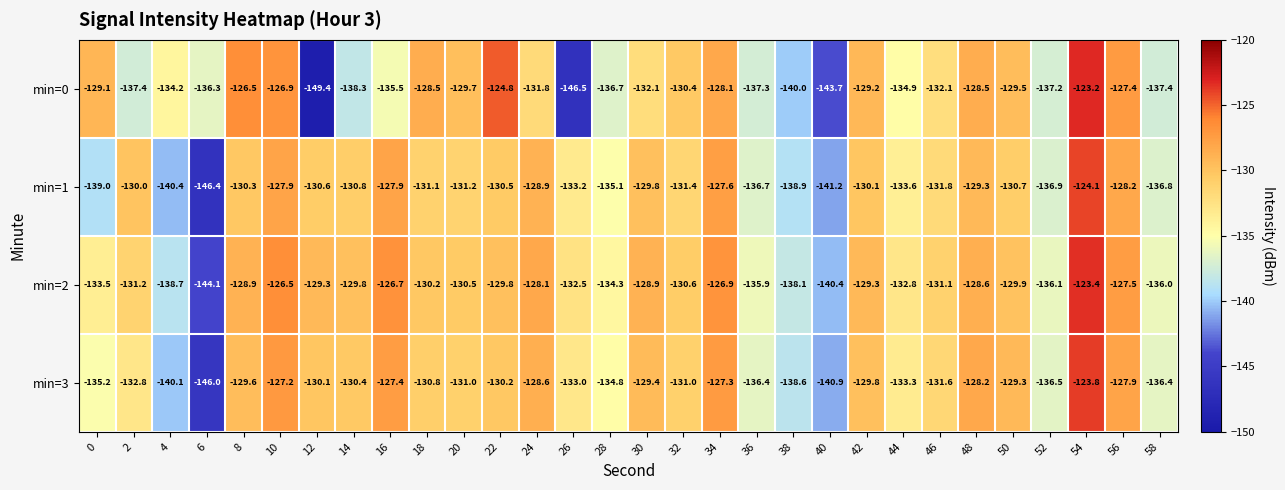

The value of min=1 at 48 is -65.7. True or false?

False